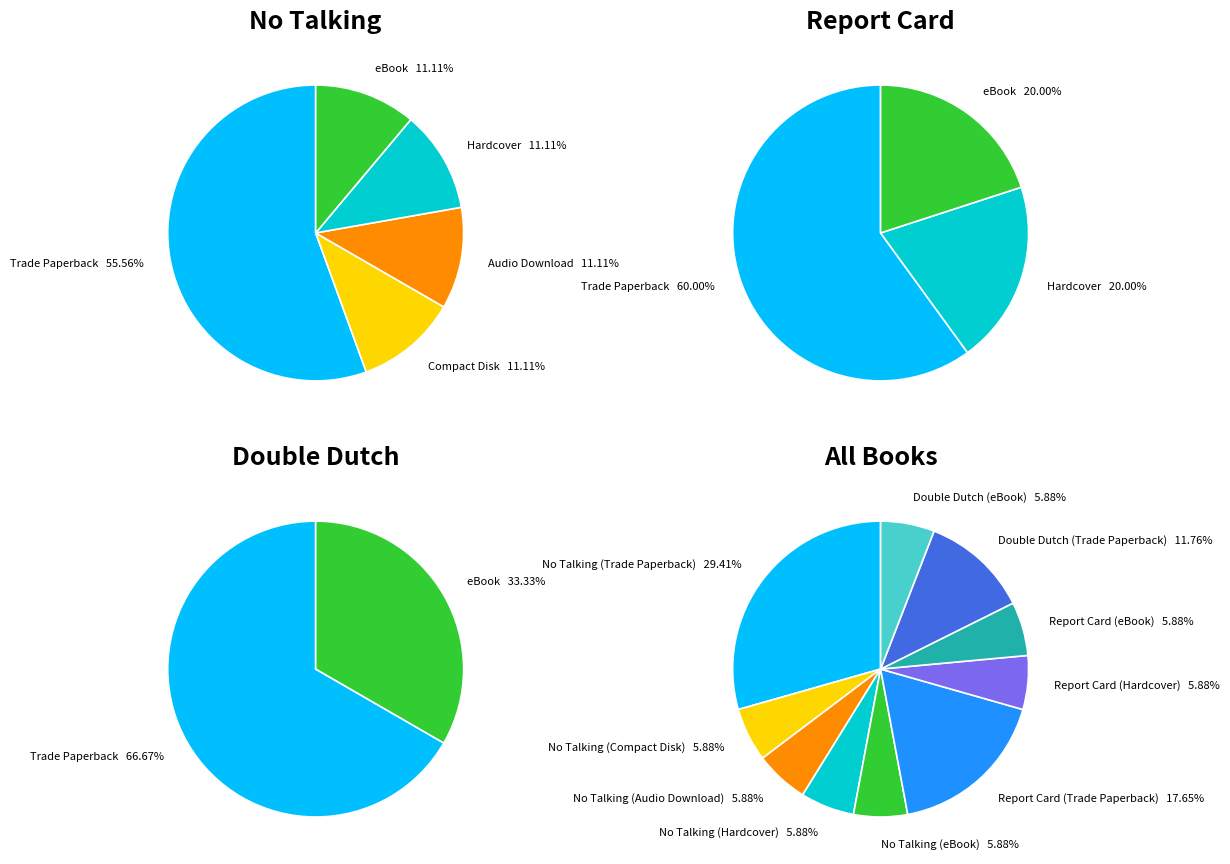

Do No Talking (eBook) and Double Dutch (eBook) together represent more than half of the pie?

No